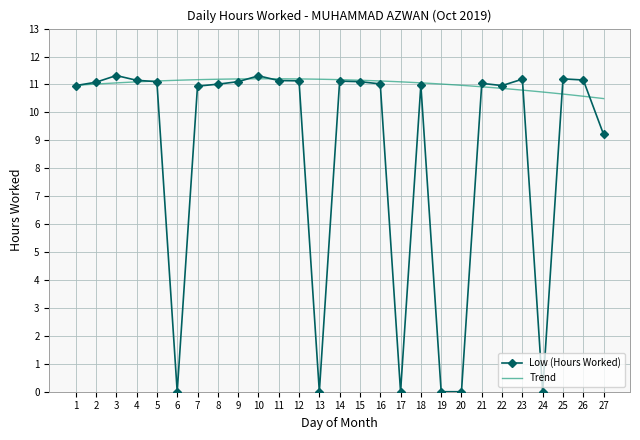

Where does the data first go above 11?

2